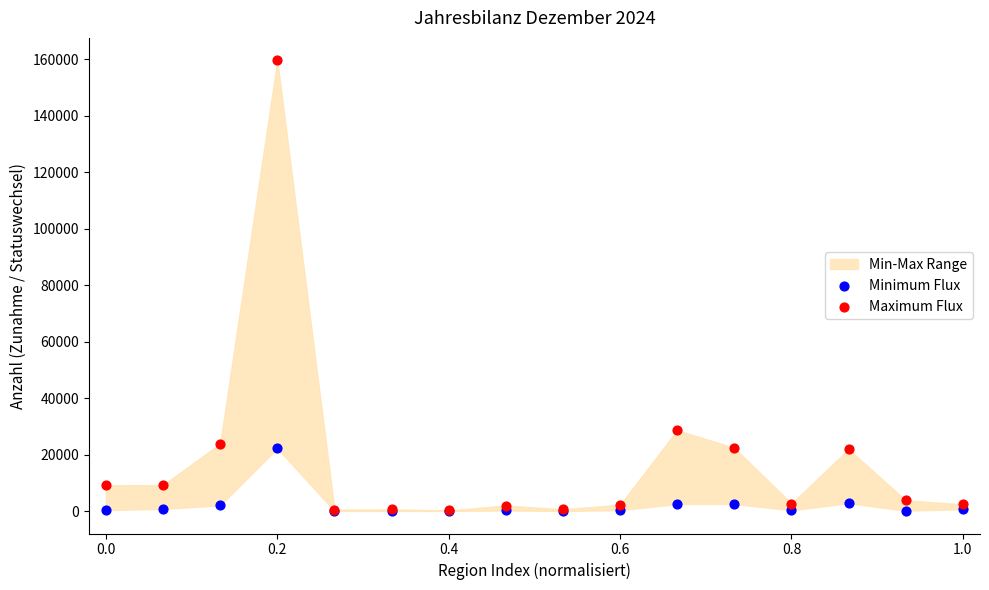

Across all series, what Y value is closest to 79759?

28597